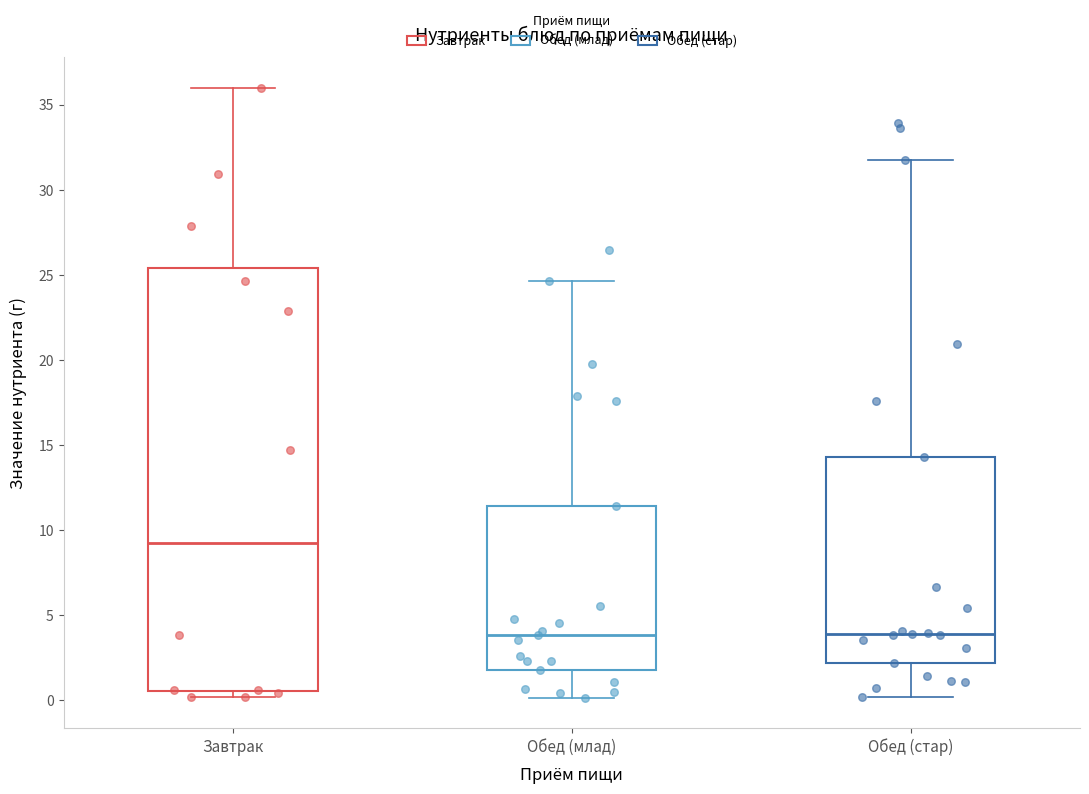

Reading left to right, read every box against the y-axis: the position of its median line, the range the box covers, and the ends of its whiskers. The values are not printed on the chart, so give them approximately, as read against the axis.

Завтрак: median 9.5, box 0.5 to 25.5, whiskers 0.0 to 36.0
Обед (млад): median 4.0, box 1.5 to 11.5, whiskers 0.0 to 24.5
Обед (стар): median 4.0, box 2.0 to 14.5, whiskers 0.0 to 31.5